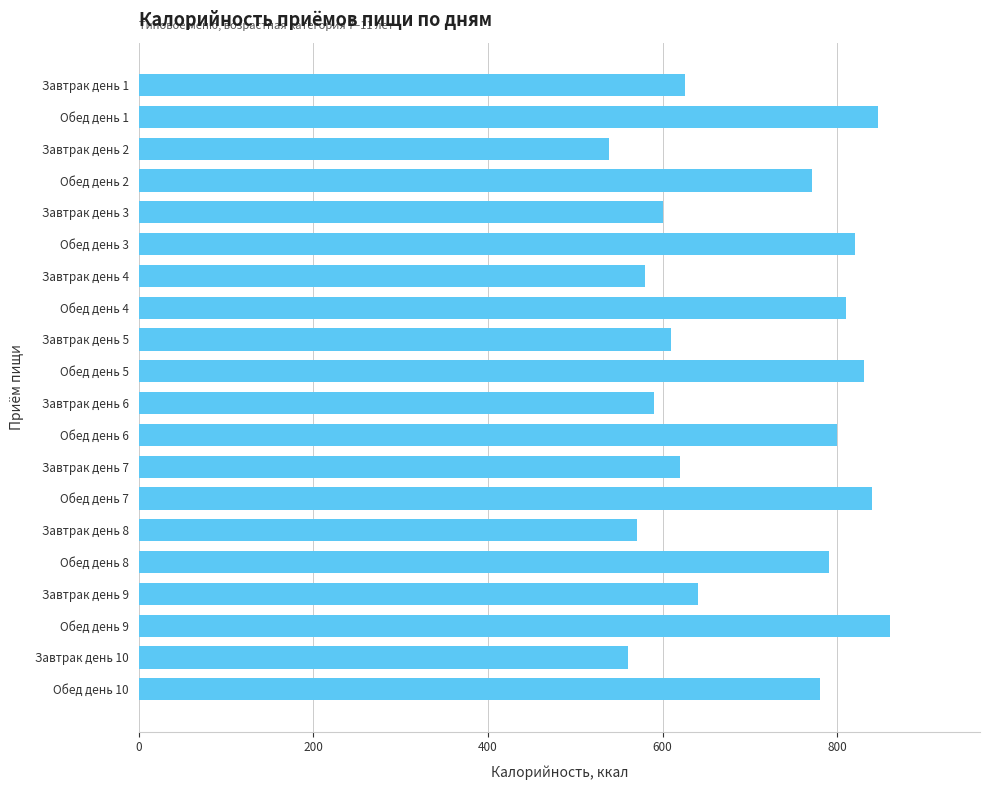

Are the bars horizontal?

Yes